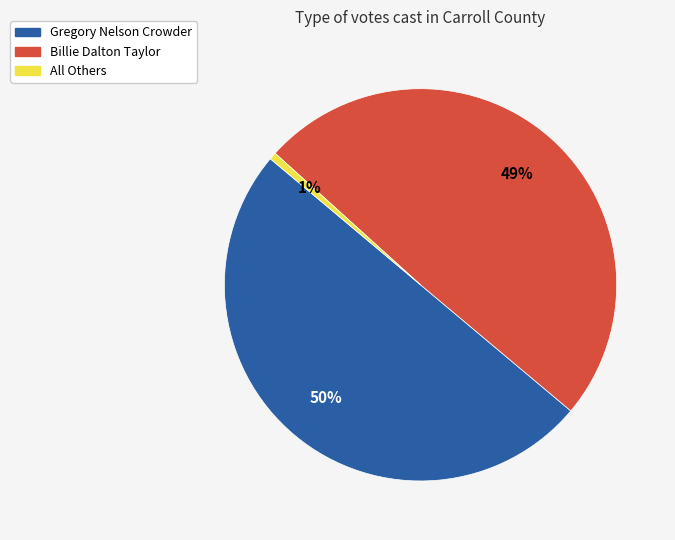

To the nearest percent, what is the average slice percentage?

33%